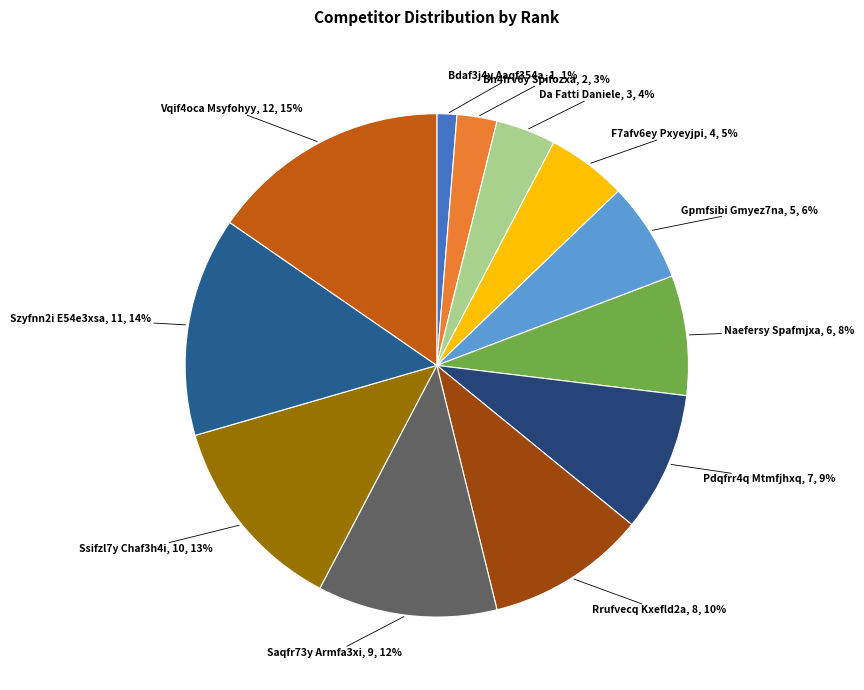

To the nearest percent, what is the difference between the largest and smallest slice percentages?

14%